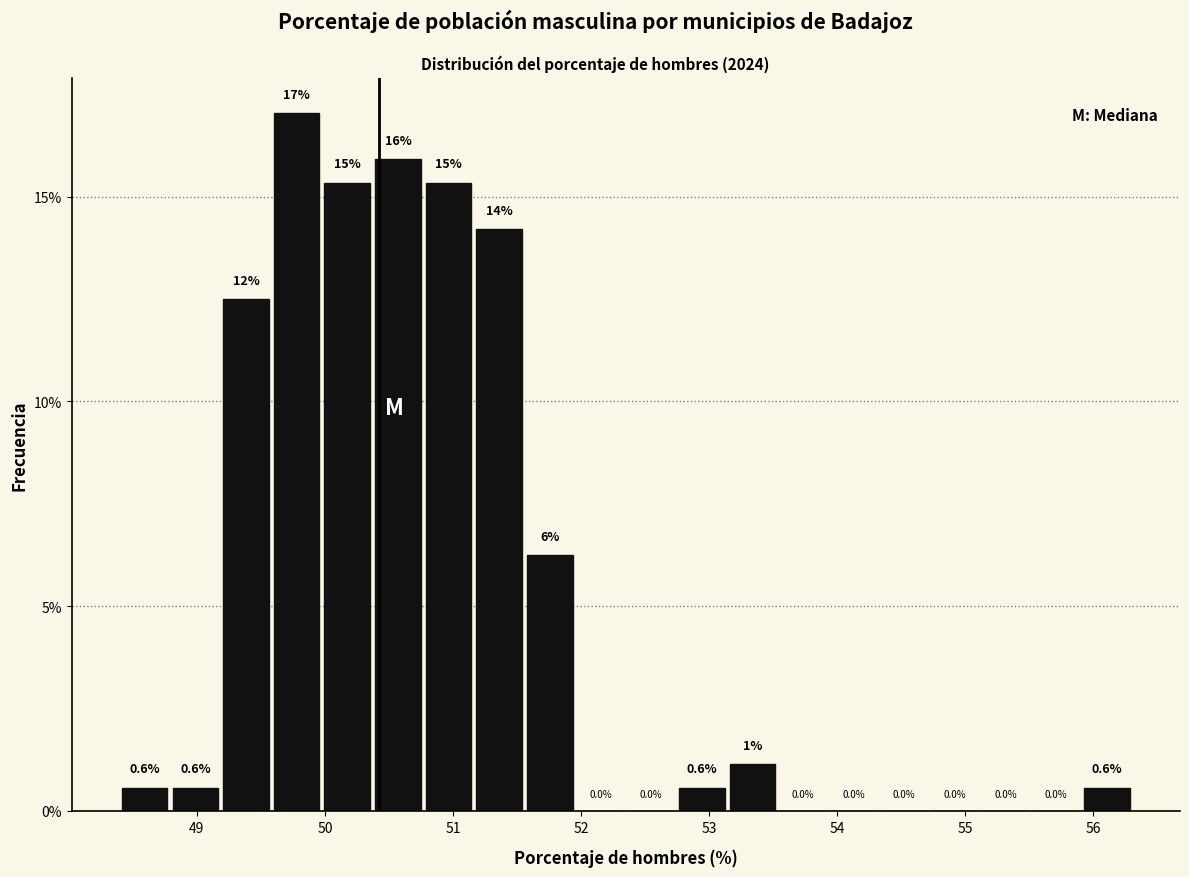

Read against the x-axis, roughly where is the centre of the tallest bar?

49.8